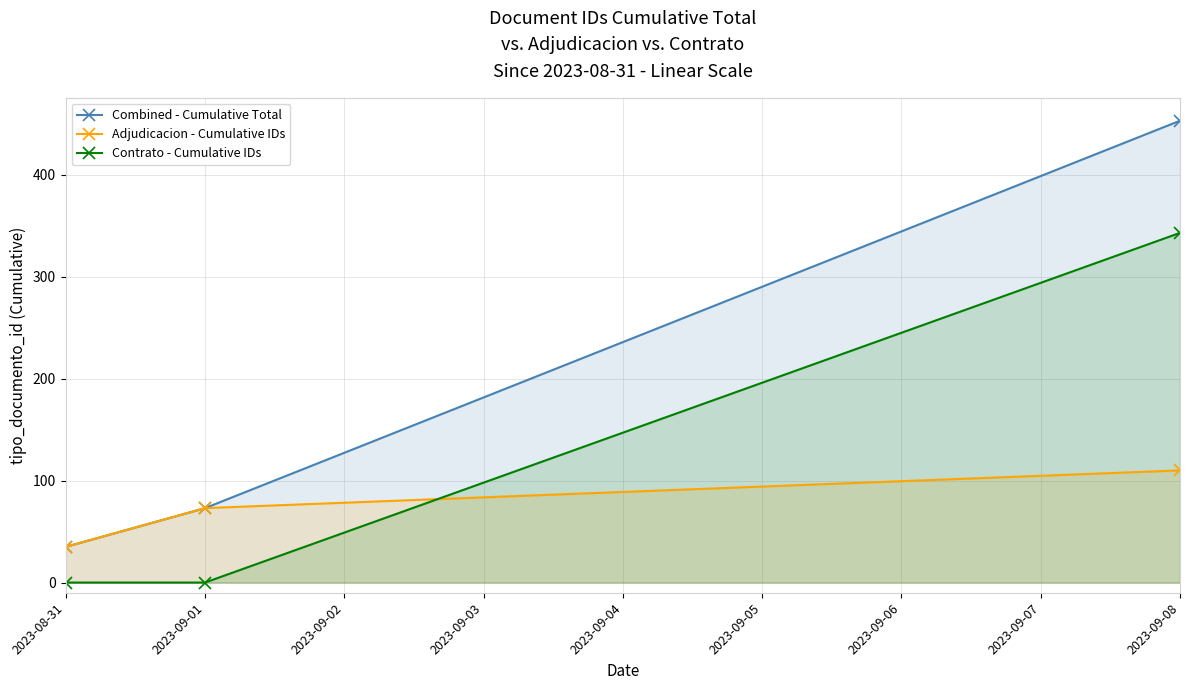

What is the difference between the Adjudicacion - Cumulative IDs values at 2023-08-31 and 2023-09-01?

38